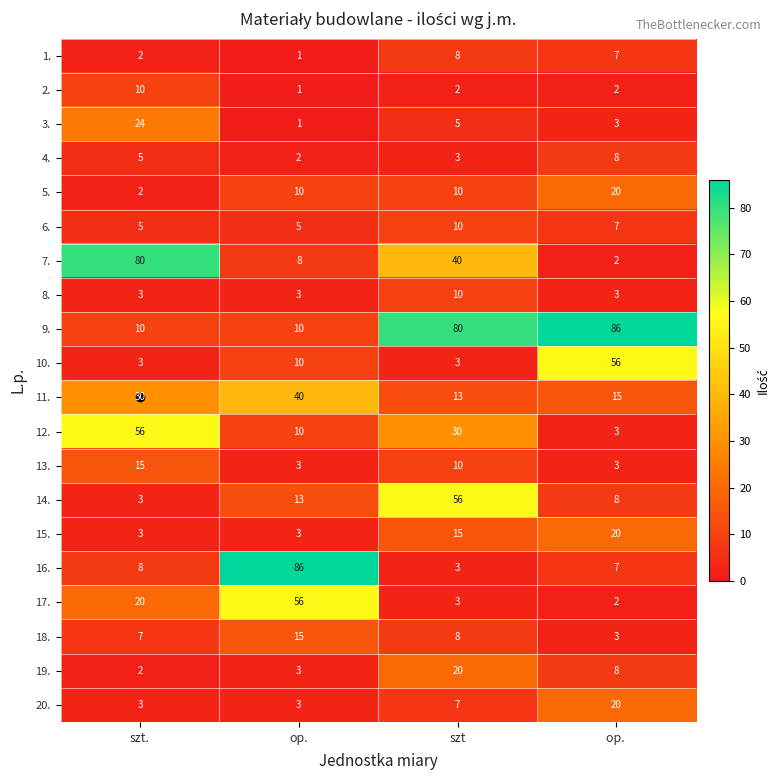

Is it true that 3. equals 3 at op. ?

True